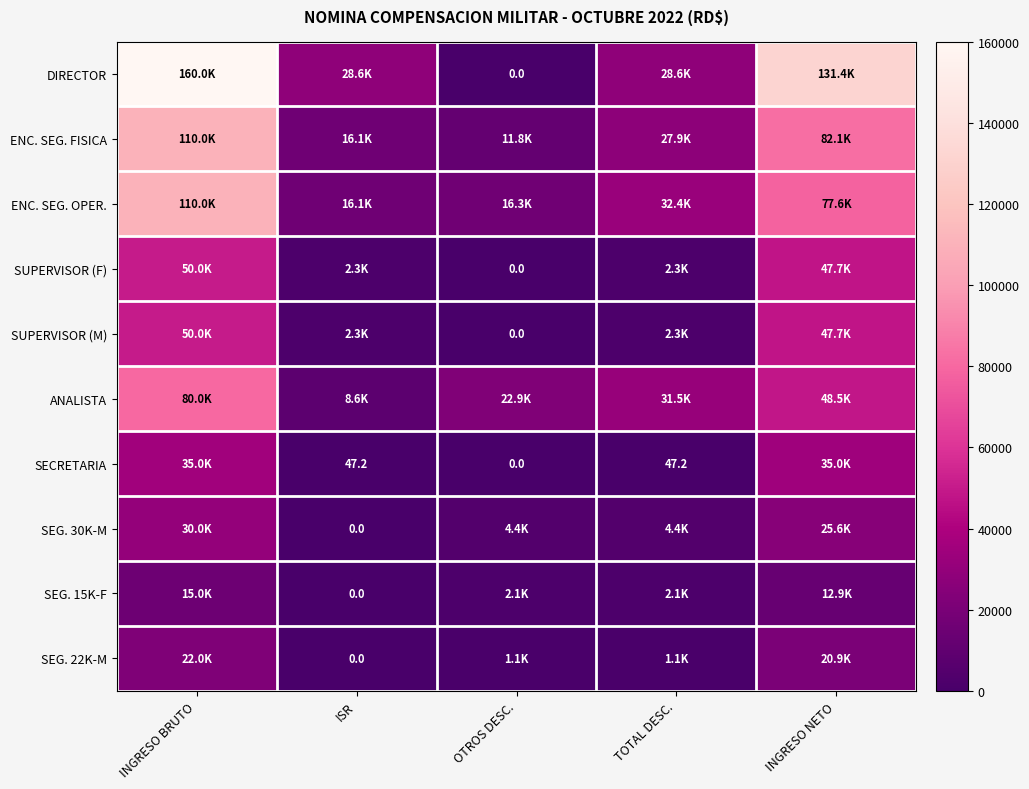

How many values in the ANALISTA series exceed 31510?

3